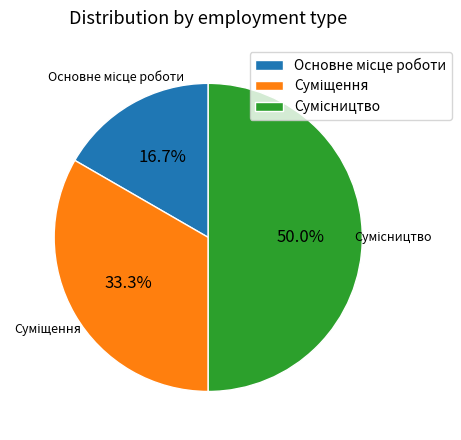

Which slice is the smallest?

Основне місце роботи